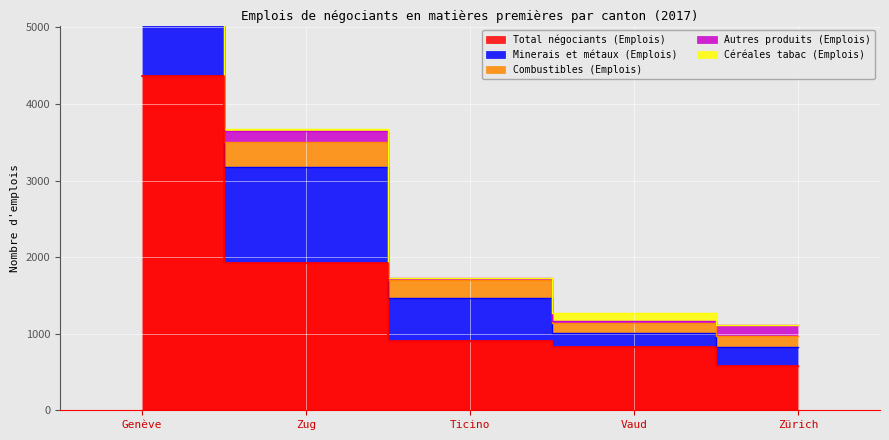

How many lines are shown in the chart?

5